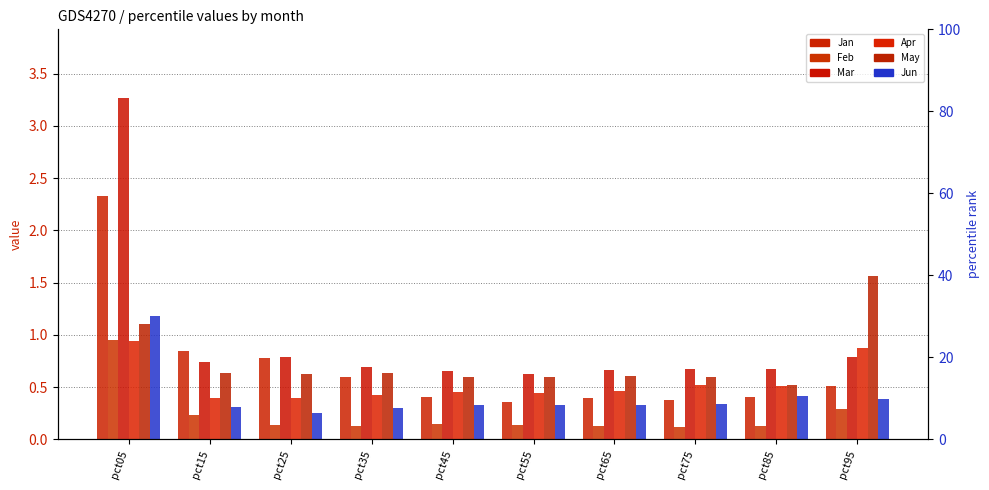

How many bars are there in total?

60